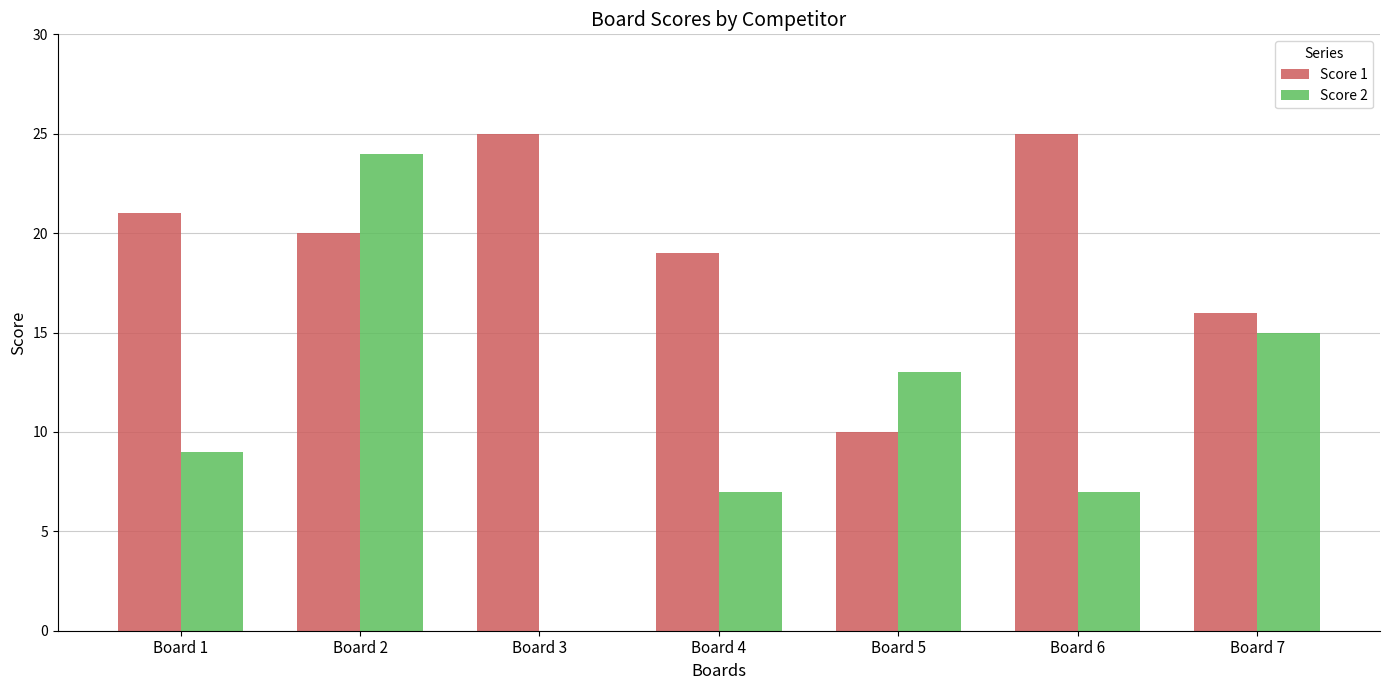

Read the Score 1 value at Board 2.

20